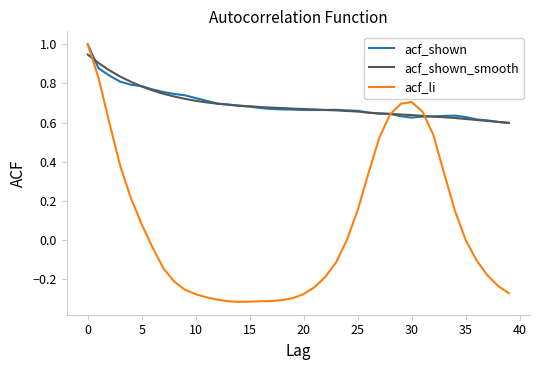

What is the greatest value displayed?

1.0